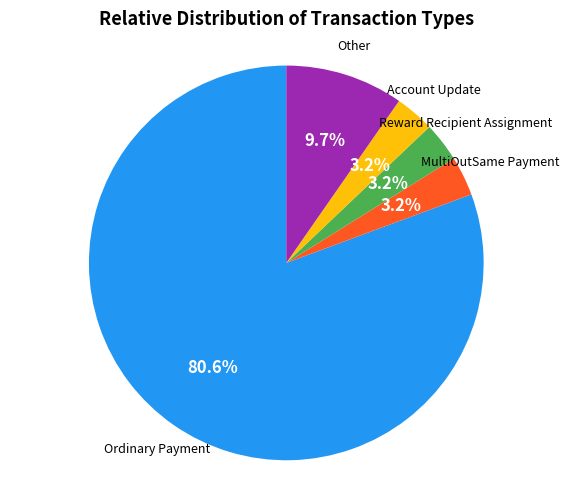

Which slice is the largest?

Ordinary Payment